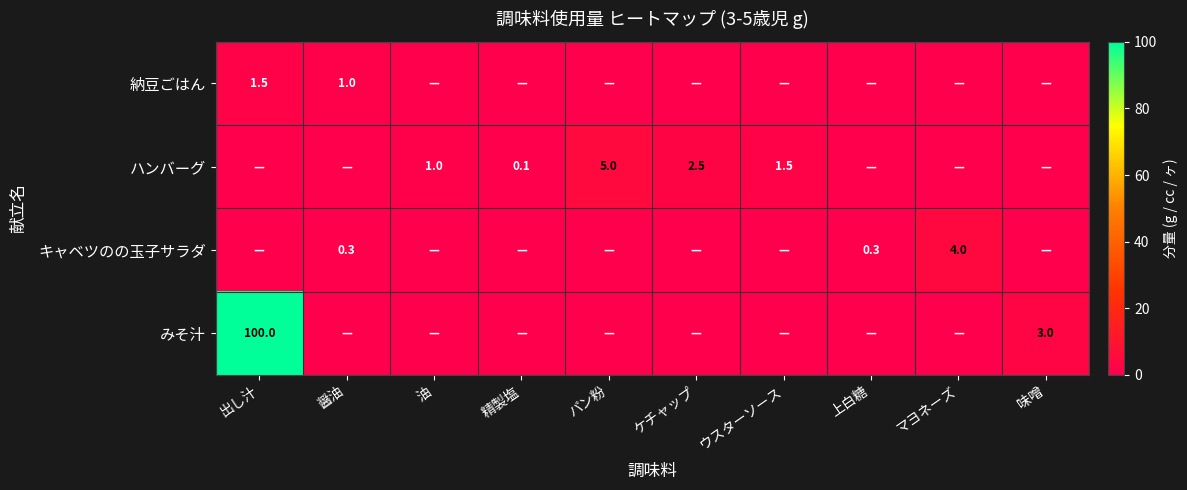

What is the total value across all series at パン粉?

5.0